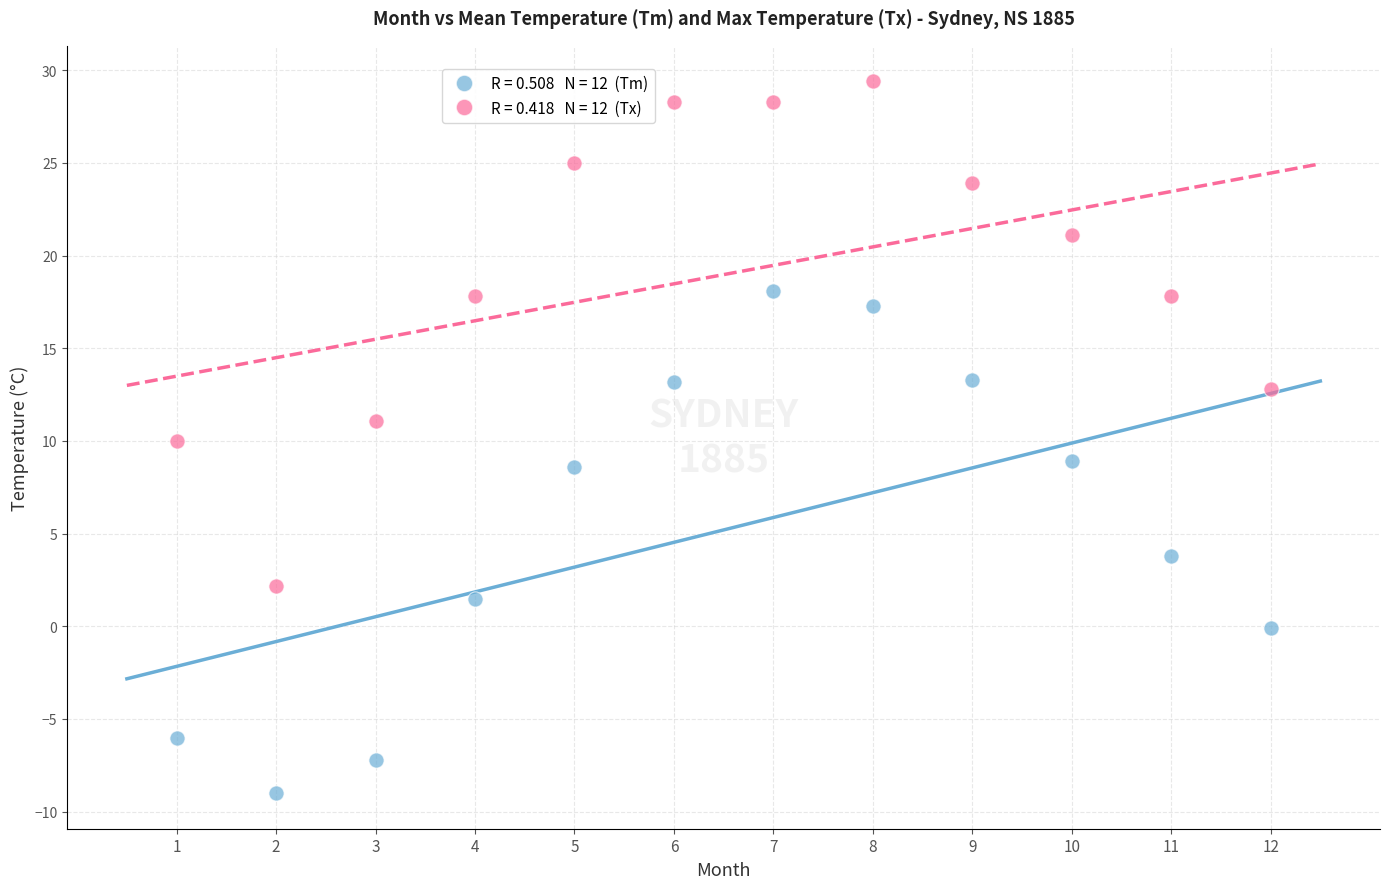

Across all data points, what is the range of X values (max minus min)?

11.0